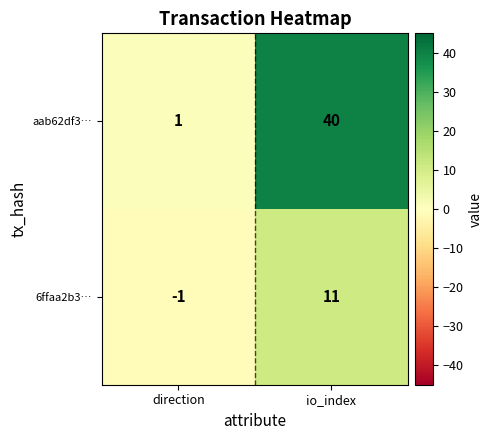

Reading right to left, list all the values displayed in this chart.

aab62df3…: io_index=40	direction=1
6ffaa2b3…: io_index=11	direction=-1